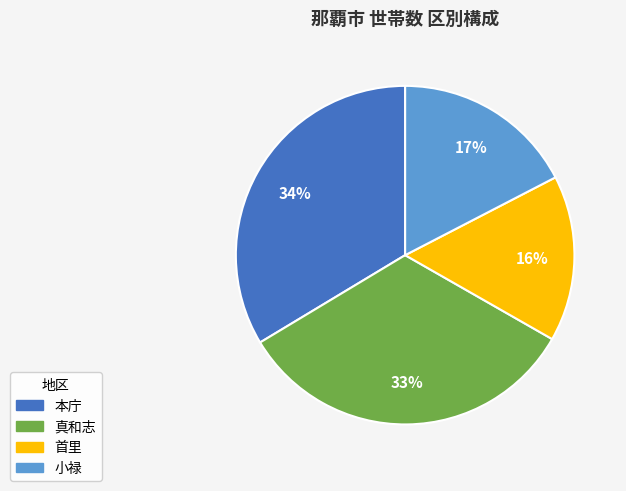

To the nearest percent, what is the difference between the largest and smallest slice percentages?

18%